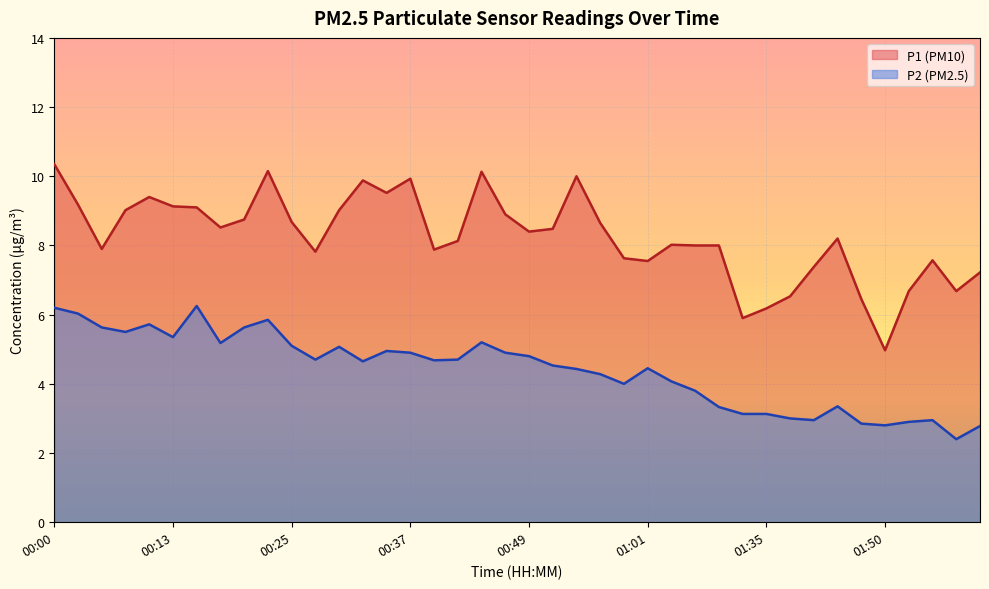

True or false: P2 has more than 1 interior local peaks.

True